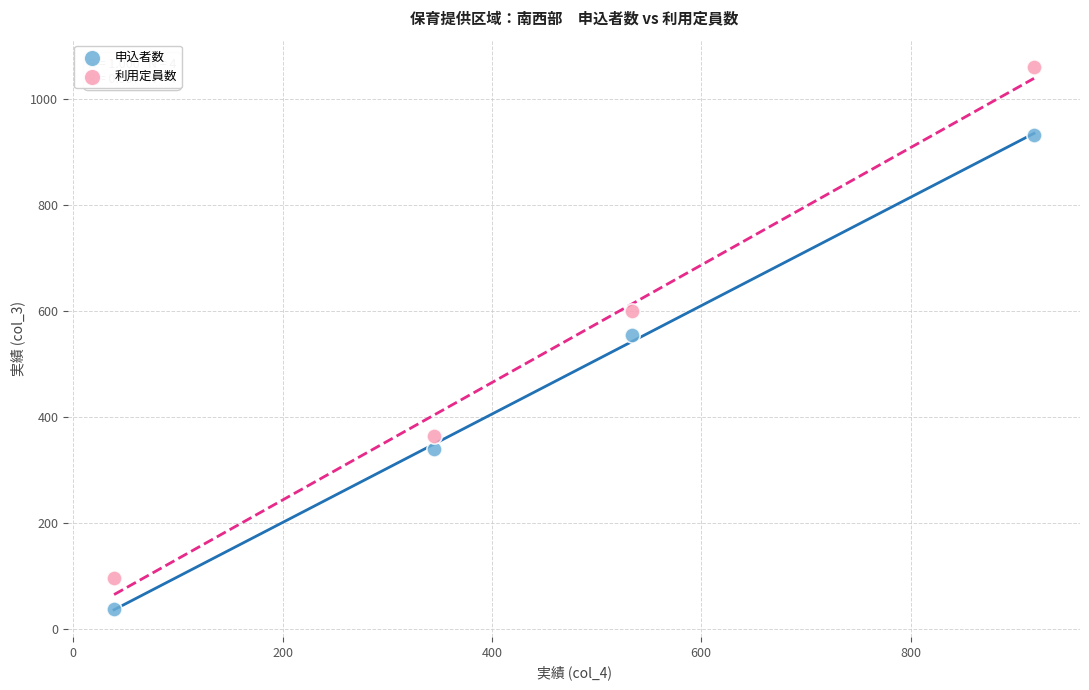

Which series contains the highest Y value?

利用定員数